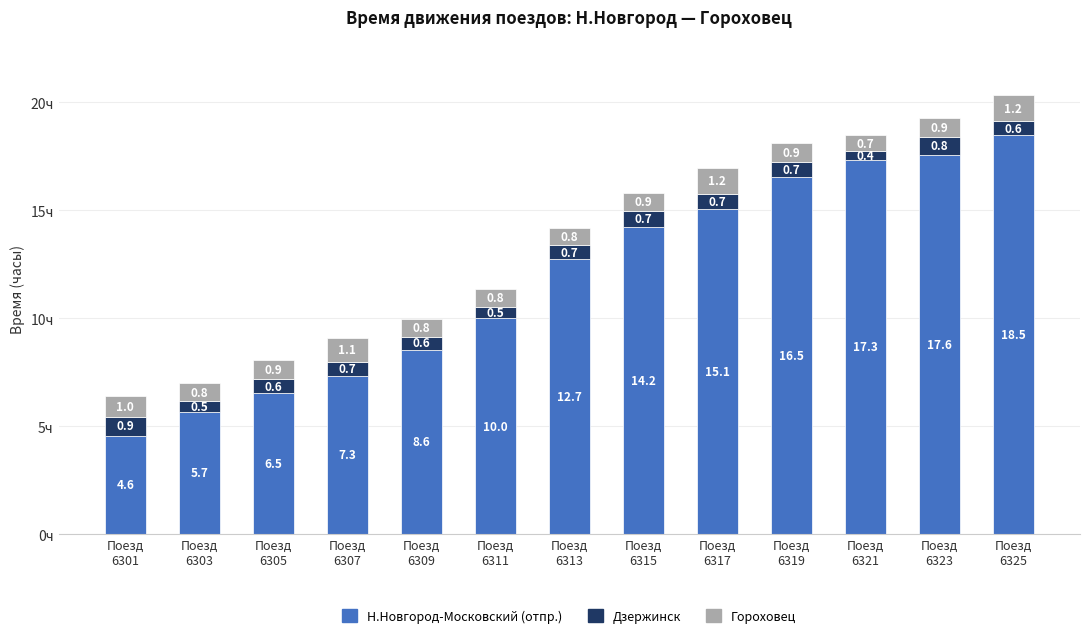

At which category is the sum across all series the highest?

Поезд
6325